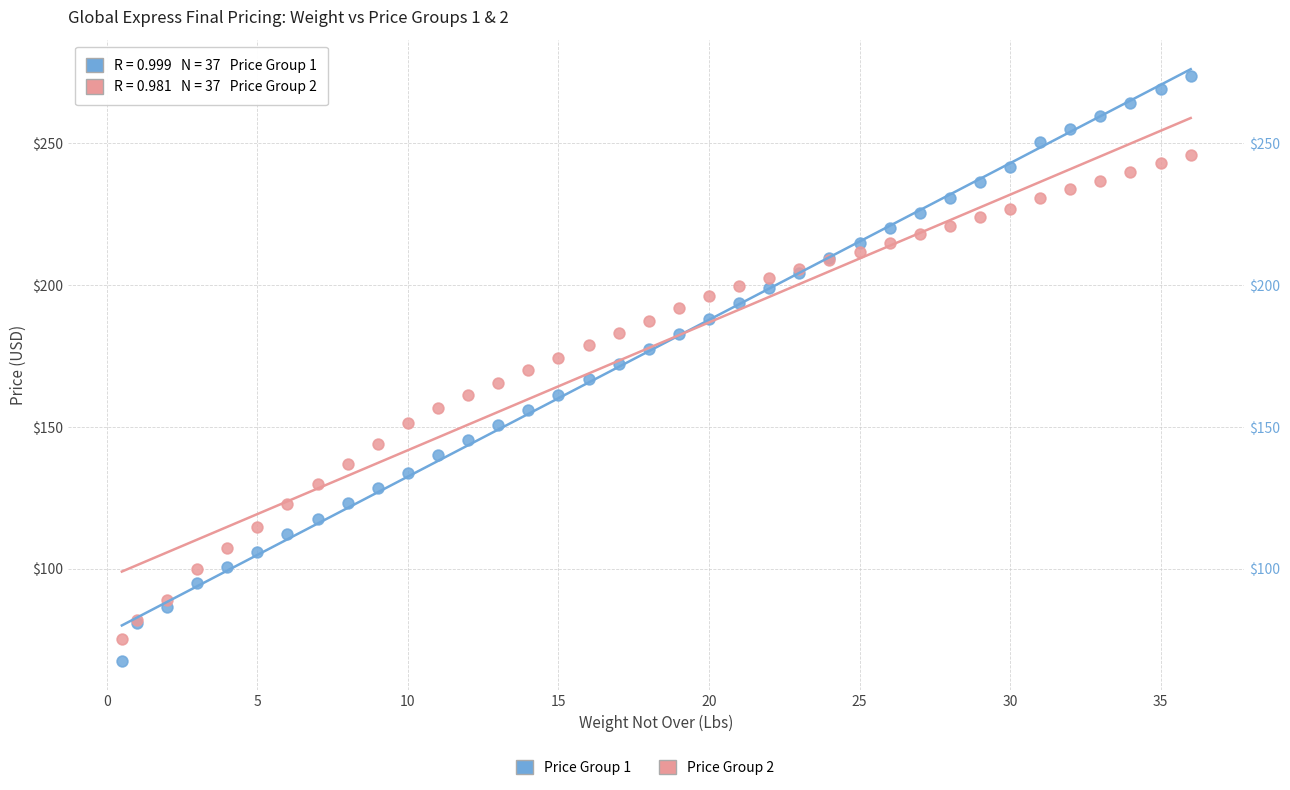

Which series contains the highest Y value?

Price Group 1